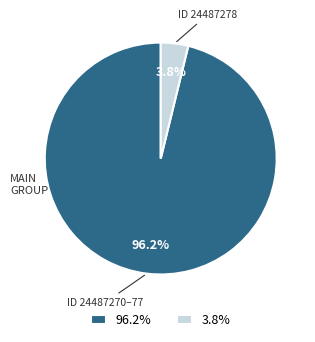

Combined, what portion of the pie is 96.2% and 3.8%?

100.0%